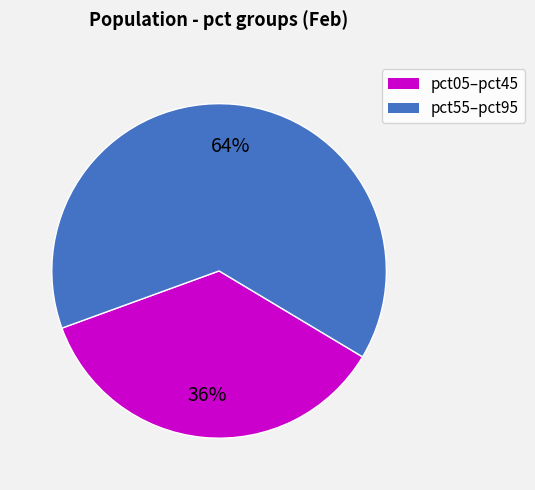

To the nearest percent, what is the average slice percentage?

50%